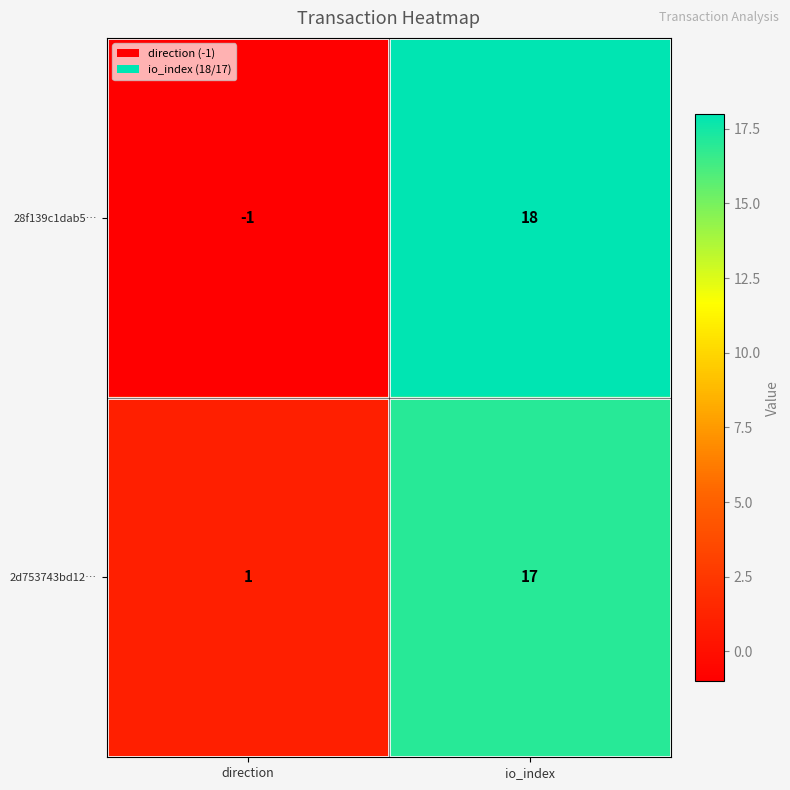

At how many categories does at least one series exceed 6?

1